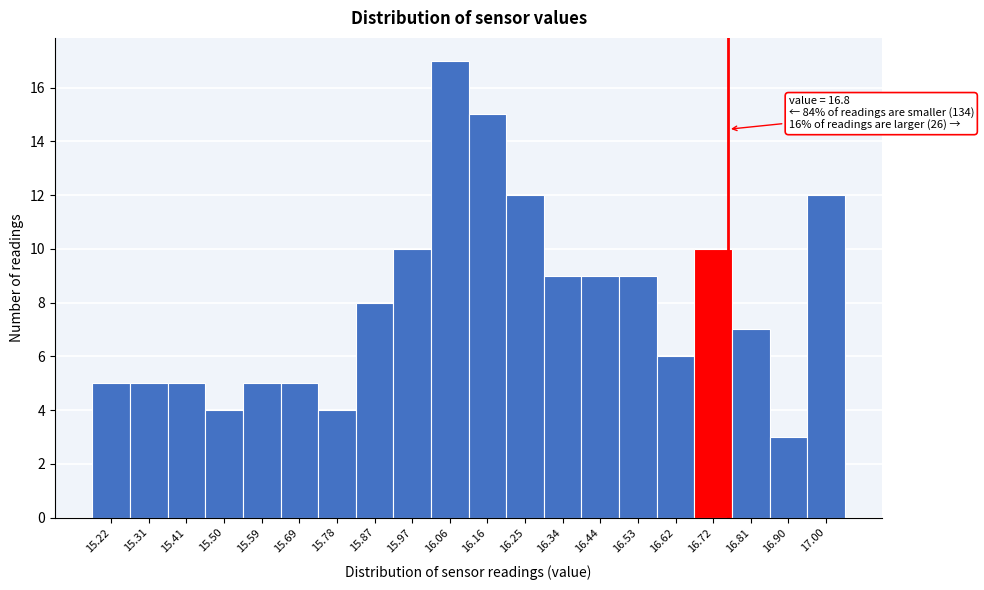

Reading left to right, what are all the values shown in this chart?

15.22=5	15.31=5	15.41=5	15.50=4	15.59=5	15.69=5	15.78=4	15.87=8	15.97=10	16.06=17	16.16=15	16.25=12	16.34=9	16.44=9	16.53=9	16.62=6	16.72=10	16.81=7	16.90=3	17.00=12